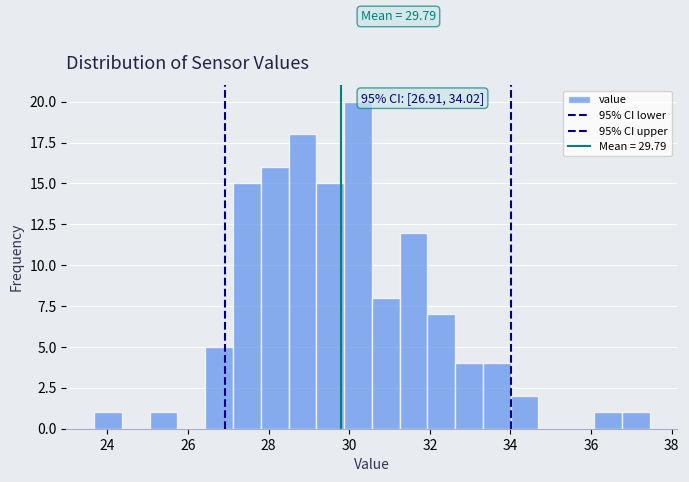

Read against the x-axis, roughly where is the centre of the tallest bar?

30.2